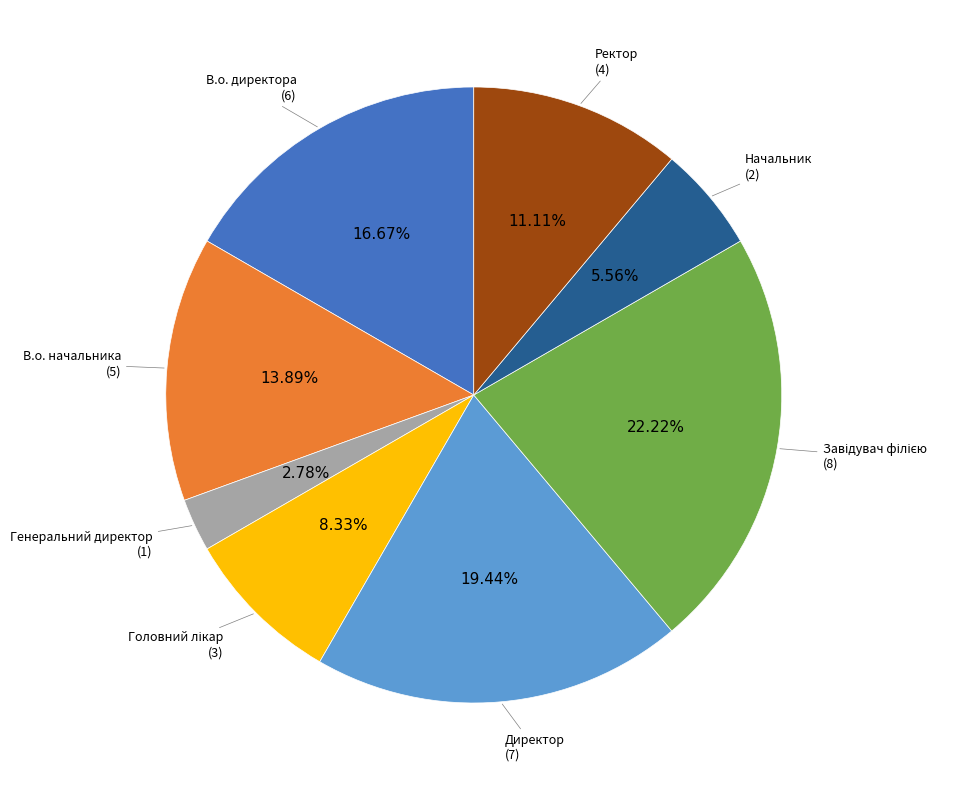

Is there a majority slice in this chart?

No